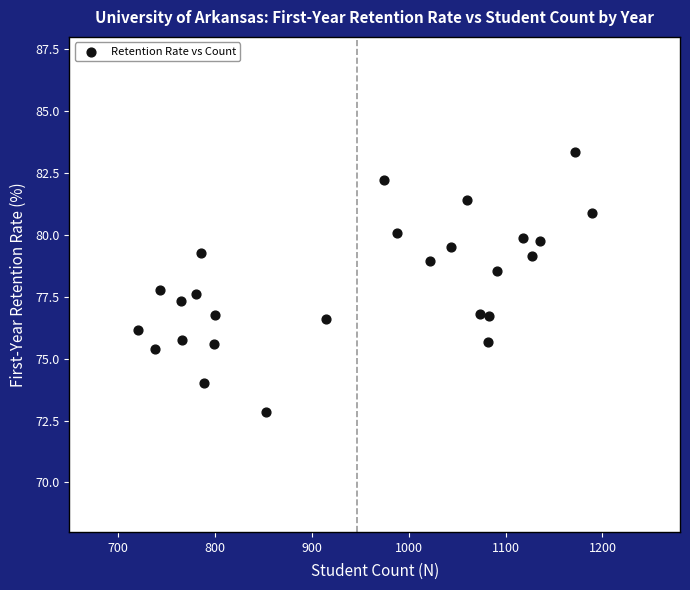

What is the range of X values (max minus min)?

468.0